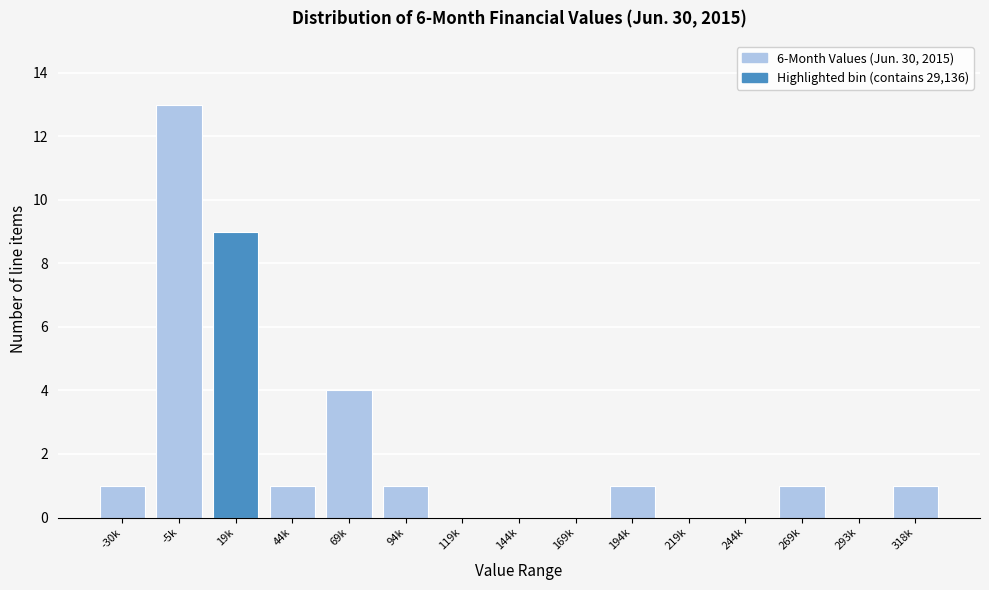

Reading right to left, list all the values displayed in this chart.

318k=1	293k=0	269k=1	244k=0	219k=0	194k=1	169k=0	144k=0	119k=0	94k=1	69k=4	44k=1	19k=9	-5k=13	-30k=1